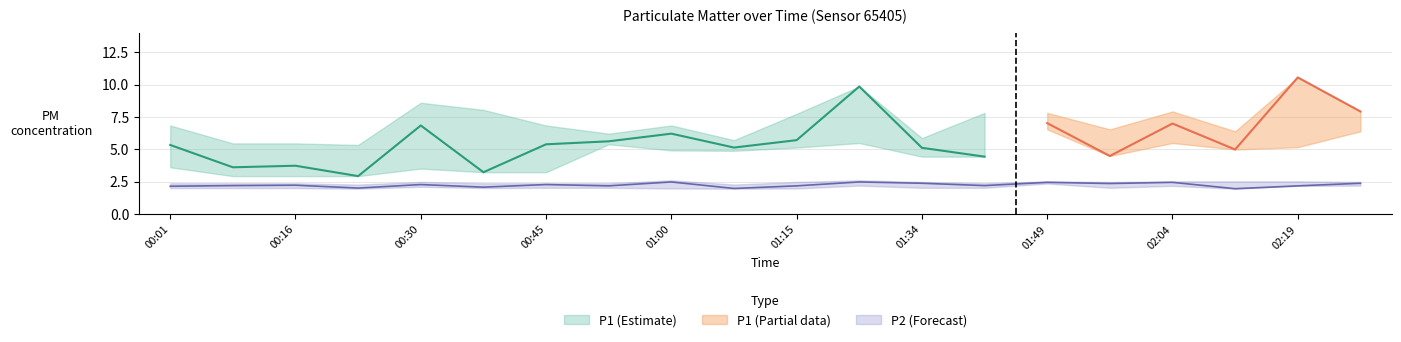

What is the difference between the second highest and minimum values in the P2_lower series?

0.2